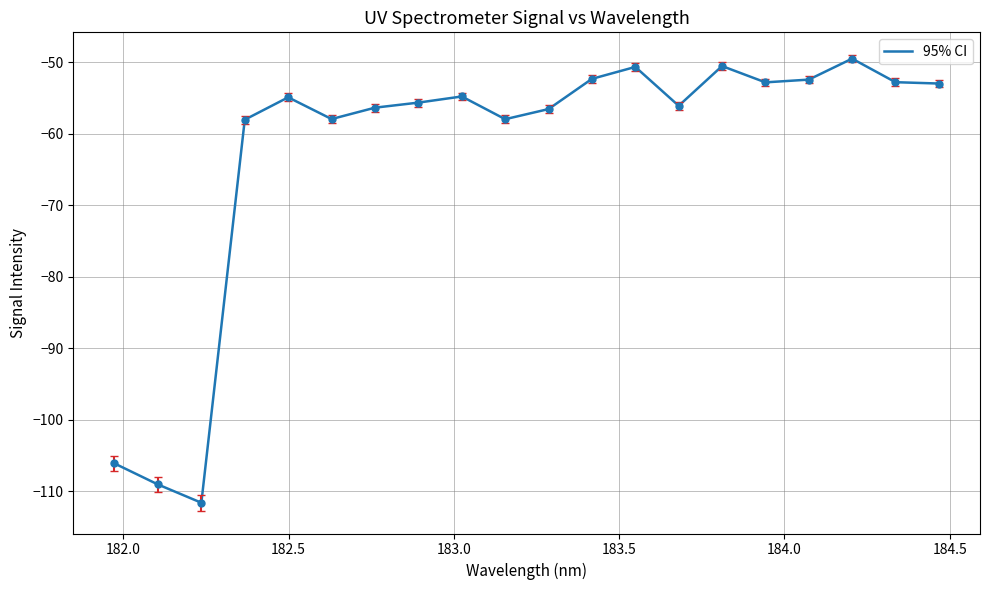

What is the greatest value displayed?

-49.5